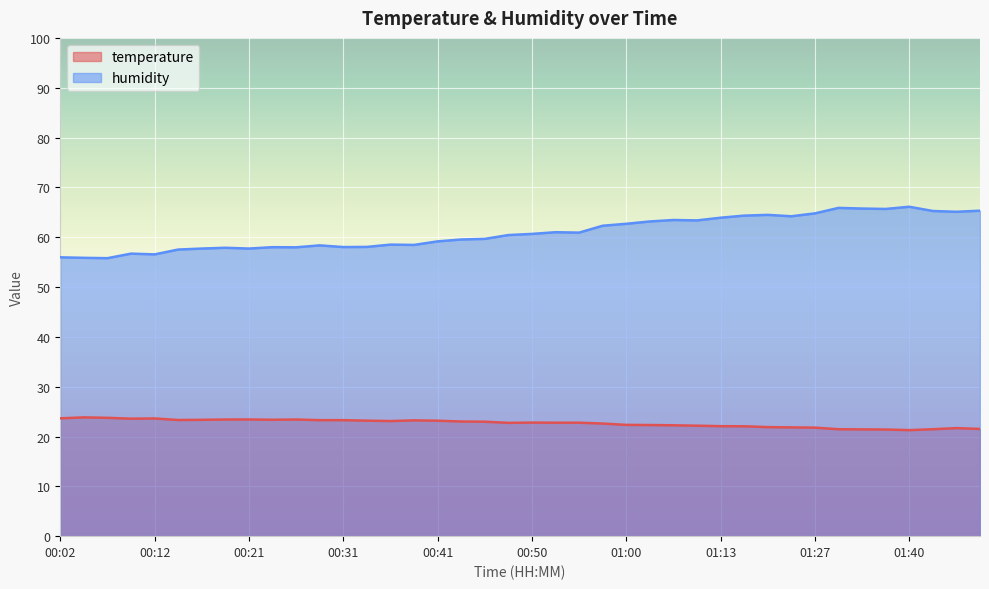

What is the label of the 30th point from the left?

01:16